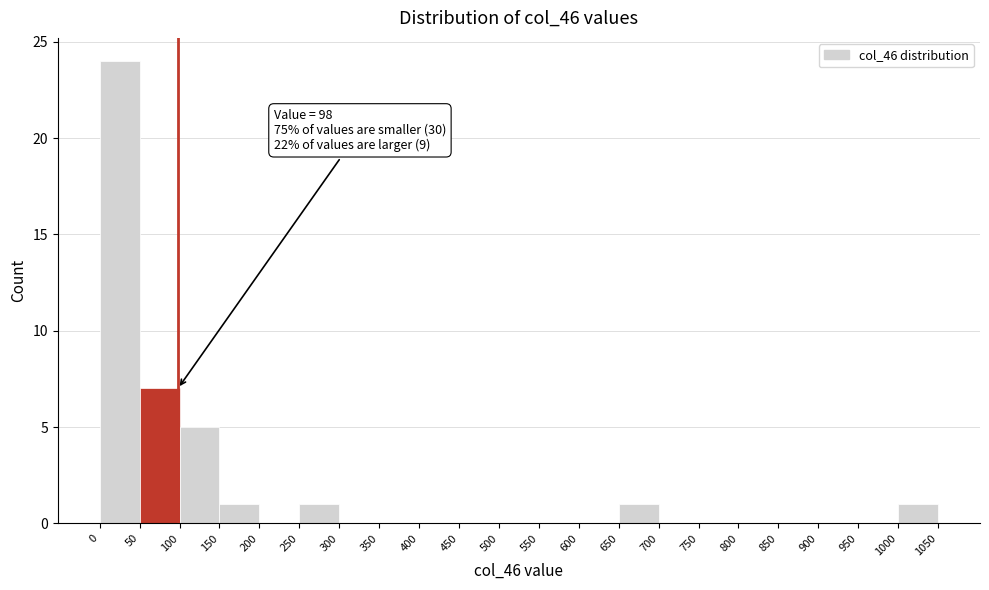

Which range on the x-axis has the tallest bar?

0 to 50